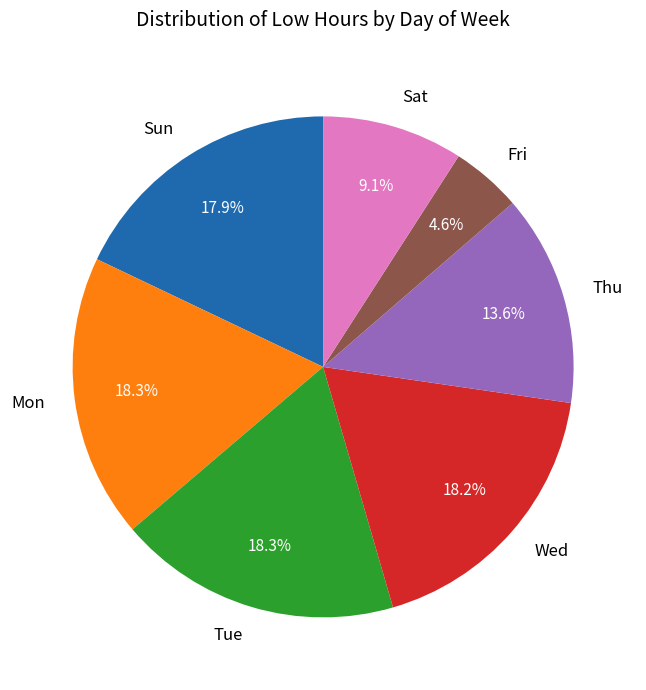

Which category has the smallest portion of the pie?

Fri